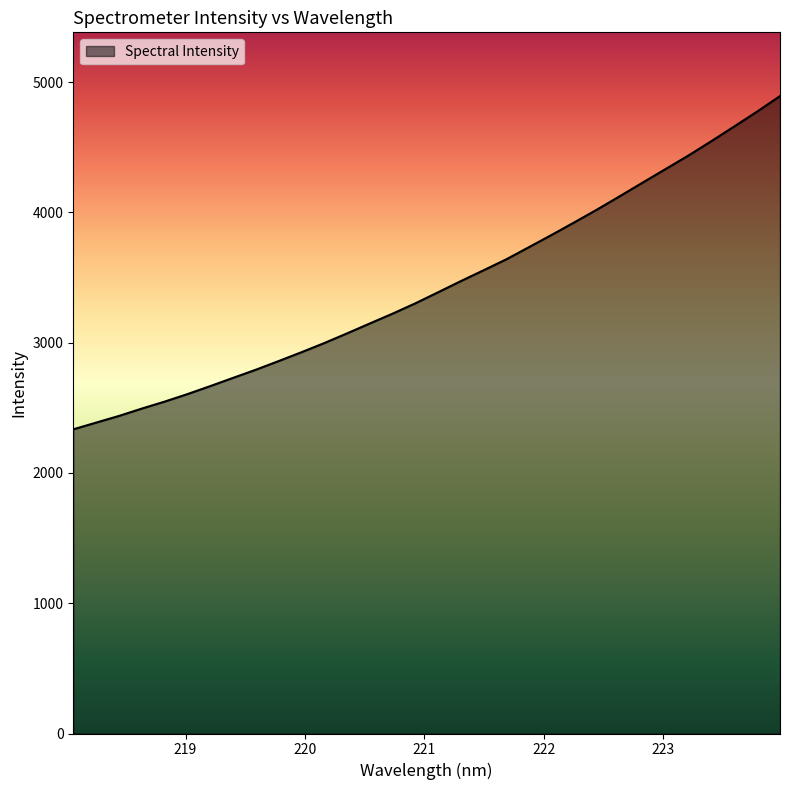

What is the greatest value displayed?

4892.4